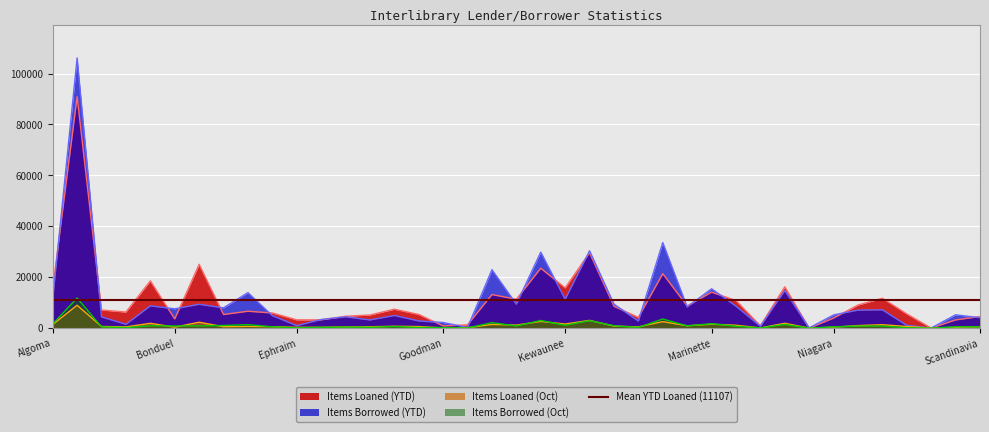

The value of Items Loaned (Oct) at Birnamwood is 478. True or false?

True